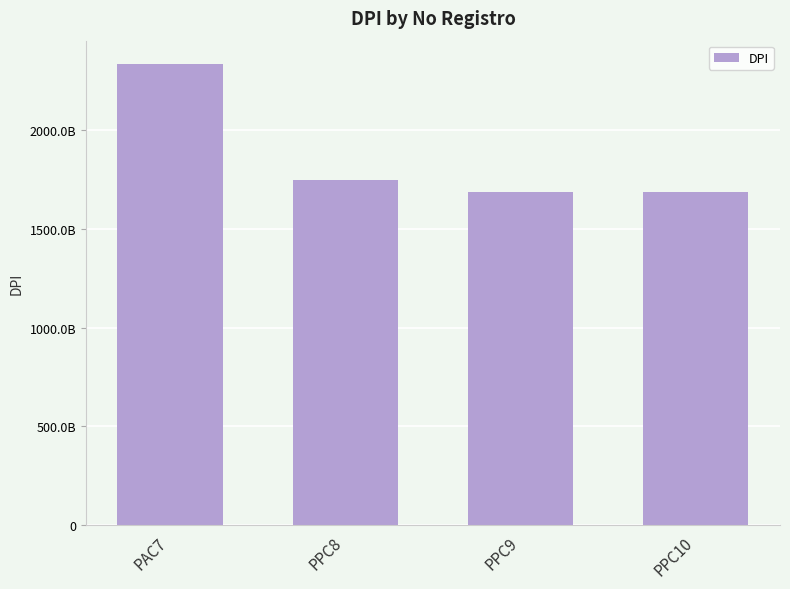

Reading left to right, transcribe all the data shown in this chart.

PAC7=2338484950409	PPC8=1747661141604	PPC9=1685797660101	PPC10=1685797660101